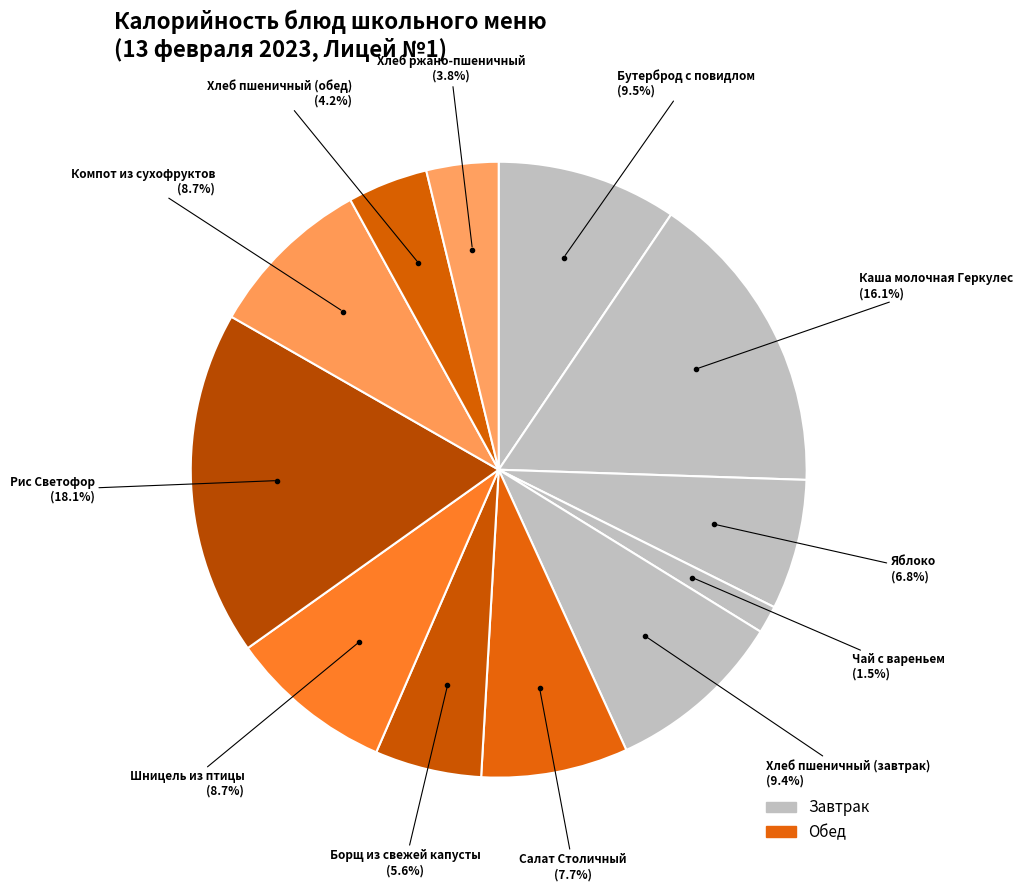

Which slice is the largest?

Рис Светофор